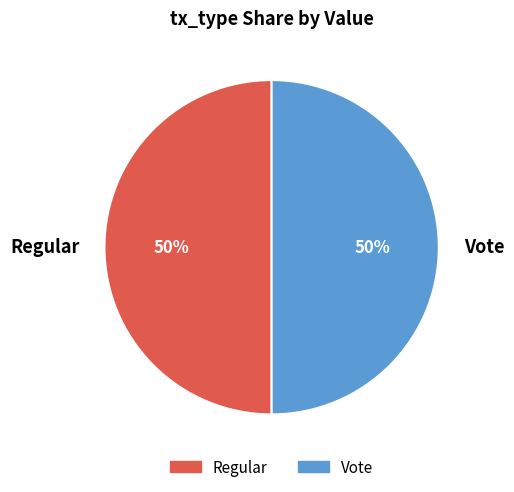

To the nearest percent, what portion does Vote represent?

50%